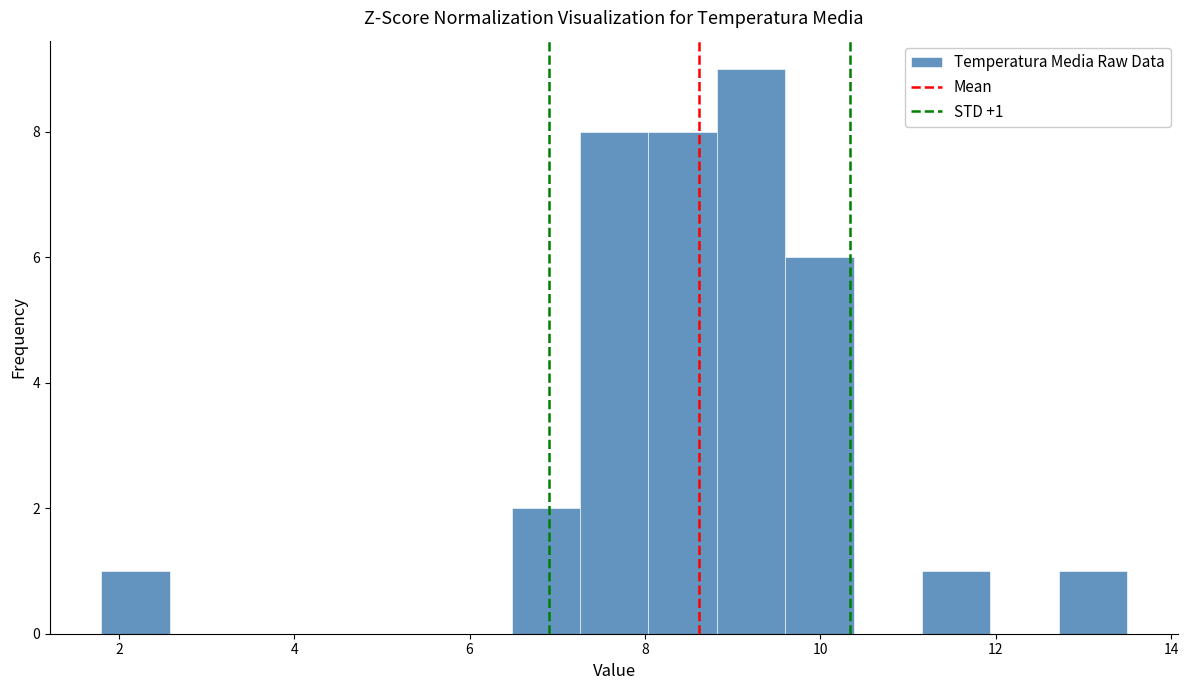

Read against the x-axis, roughly where is the centre of the tallest bar?

9.2